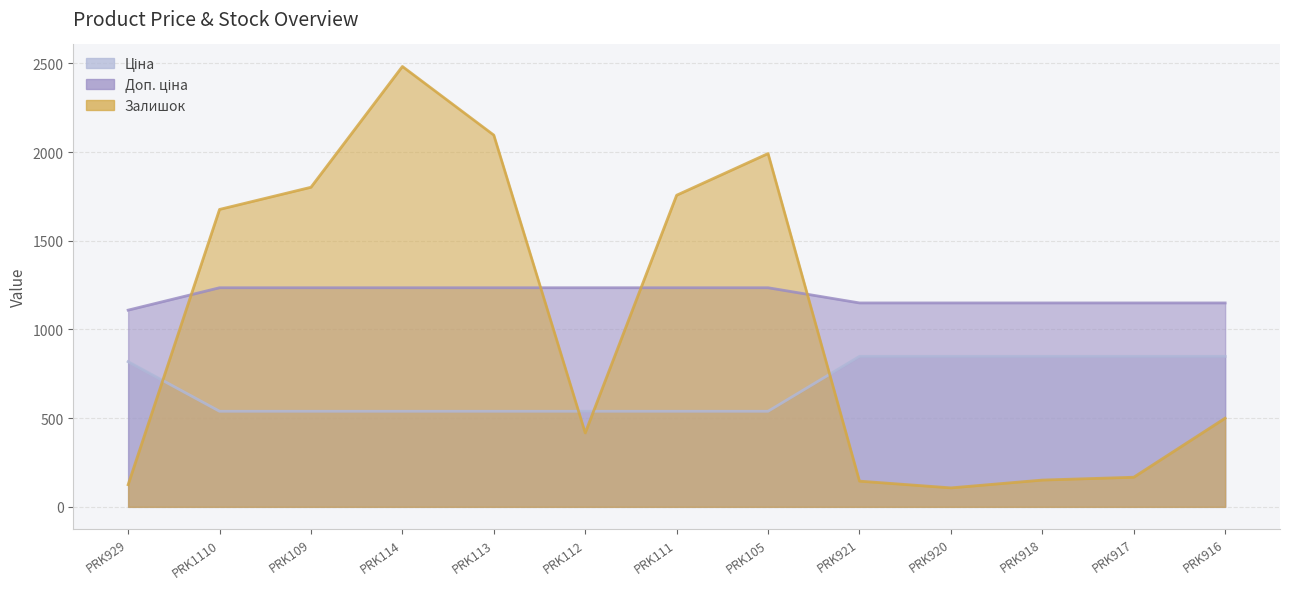

Where is the first local maximum for Залишок?

PRK114